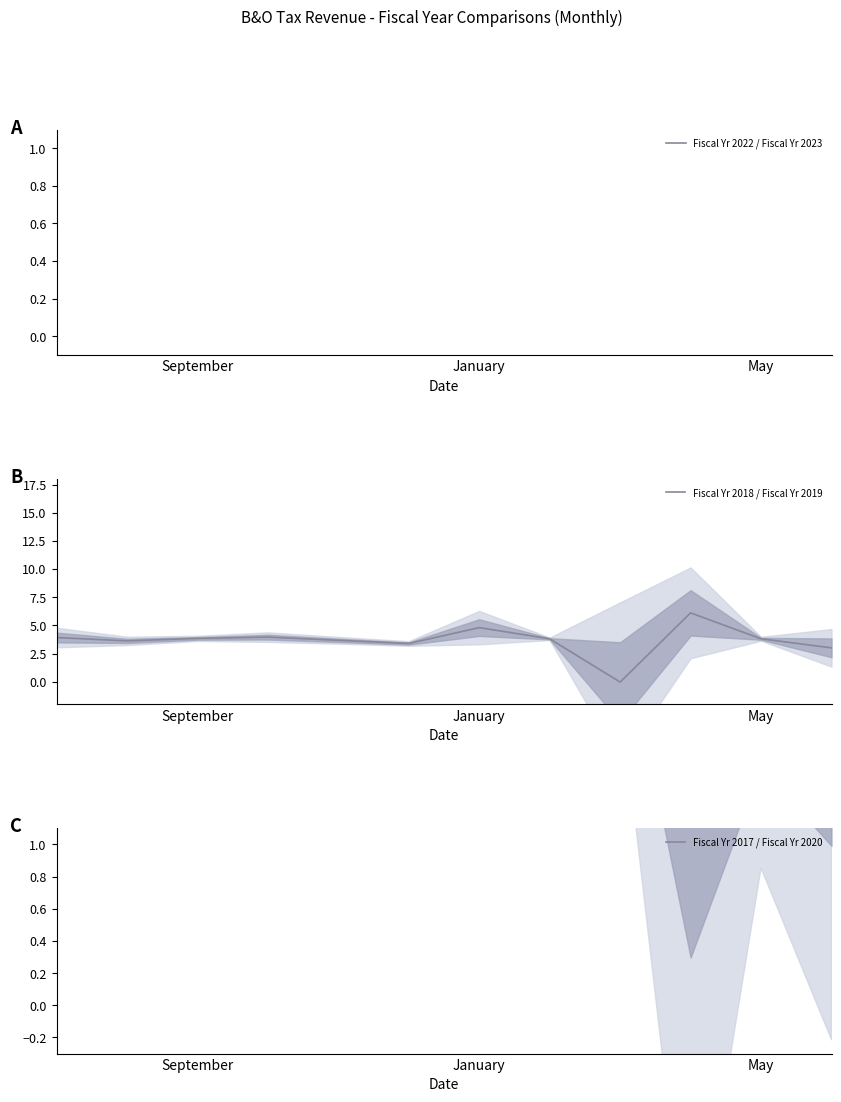

What is the total value across all series at 8?

7.2